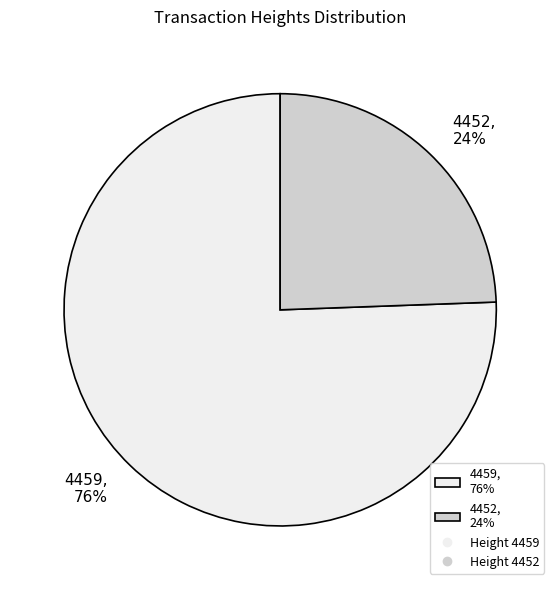

To the nearest percent, what is the combined percentage of 4459 and 4452?

100%